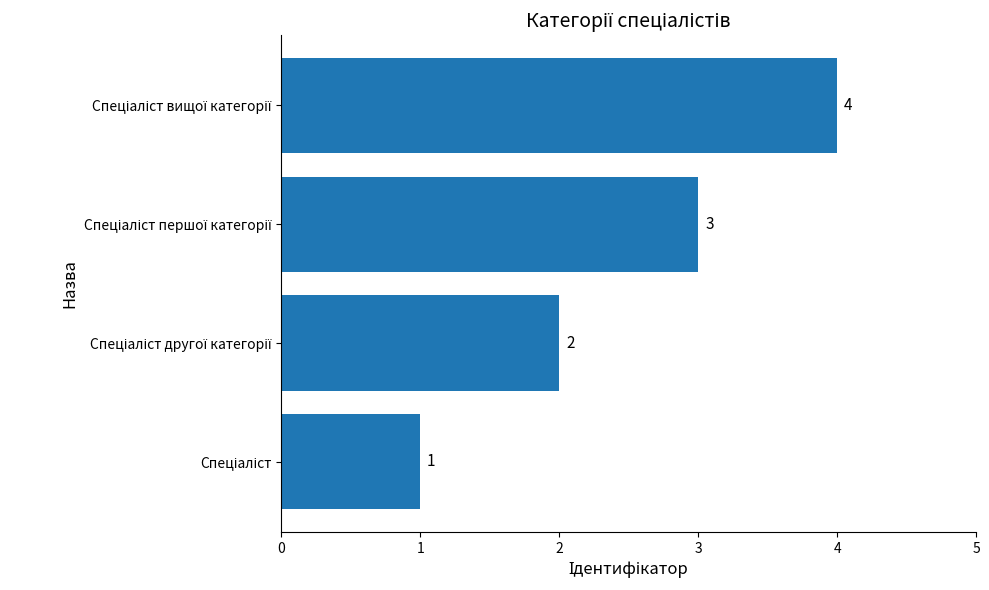

Count the number of categories in the chart.

4